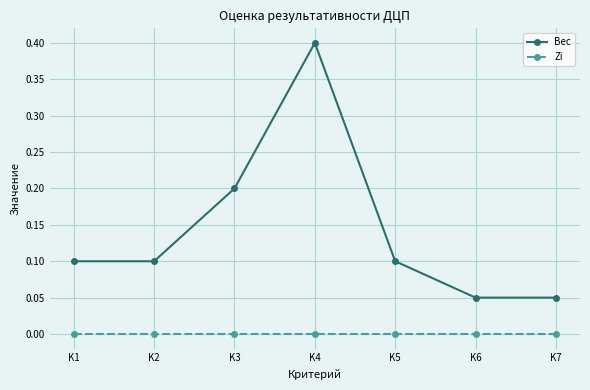

Is it true that Вес equals 0.1 at K6?

True